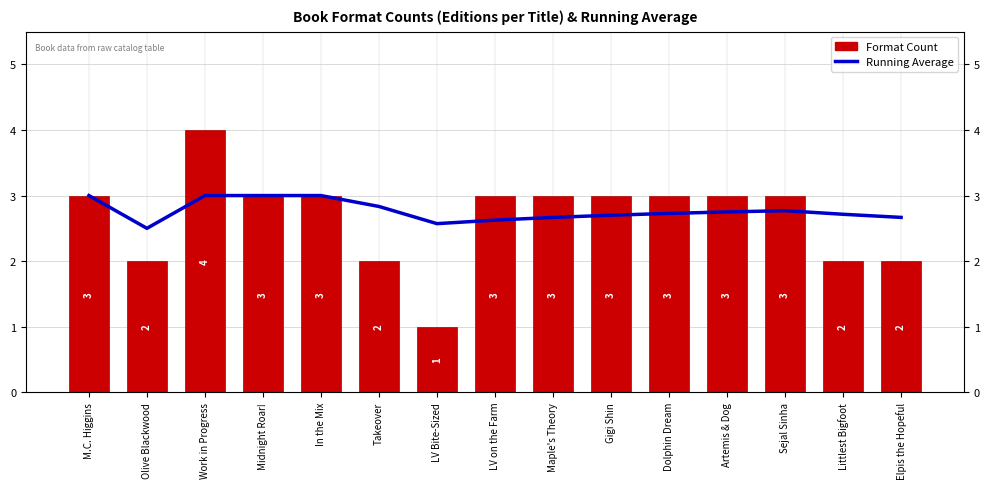

Count the Running Average values in the range 2 to 3.

15